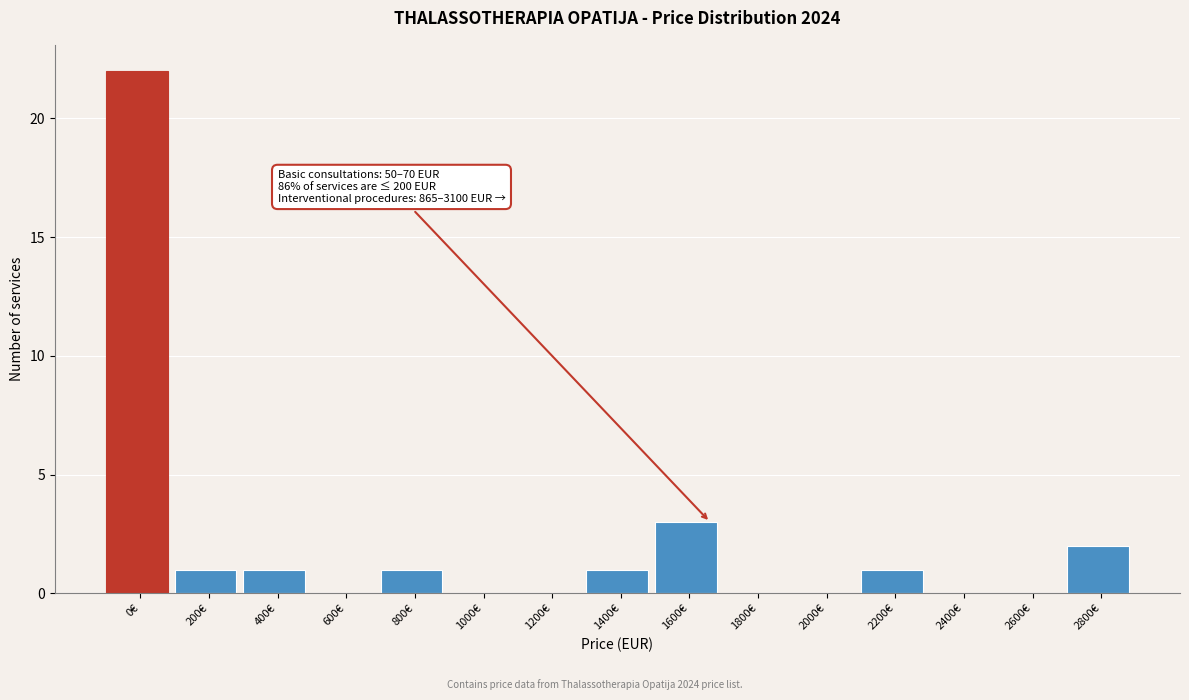

Reading left to right, what are all the values shown in this chart?

0€=22	200€=1	400€=1	600€=0	800€=1	1000€=0	1200€=0	1400€=1	1600€=3	1800€=0	2000€=0	2200€=1	2400€=0	2600€=0	2800€=2